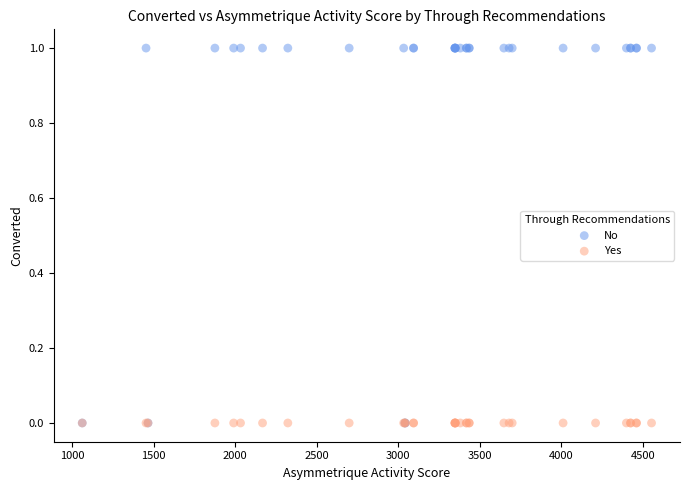

What are all the series names shown in the legend?

No, Yes